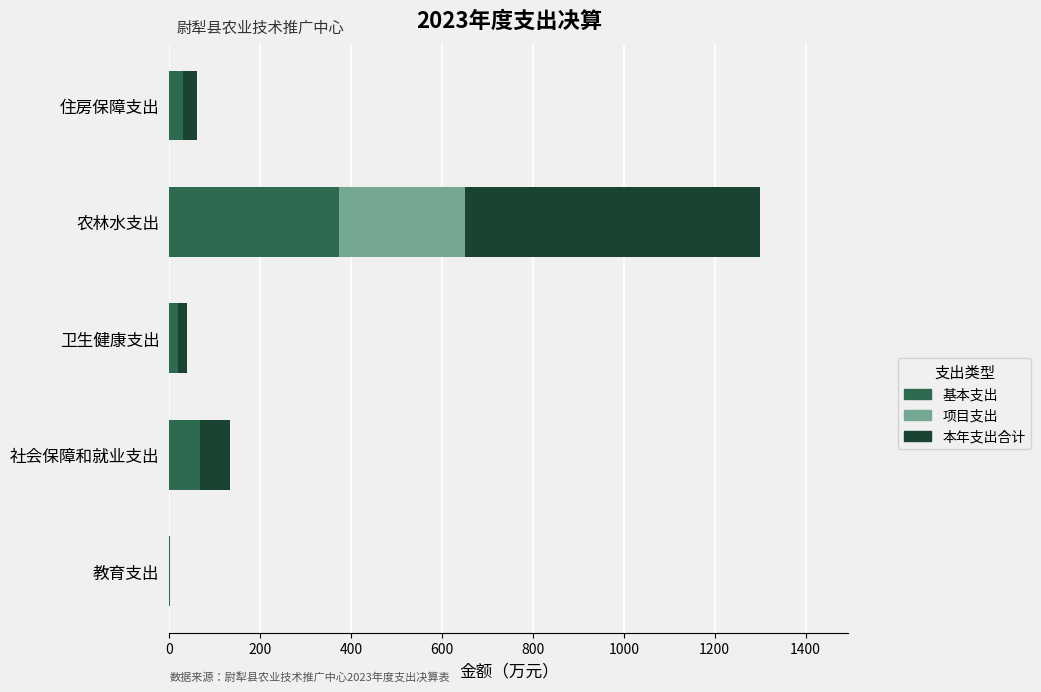

At which category is the sum across all series the highest?

农林水支出